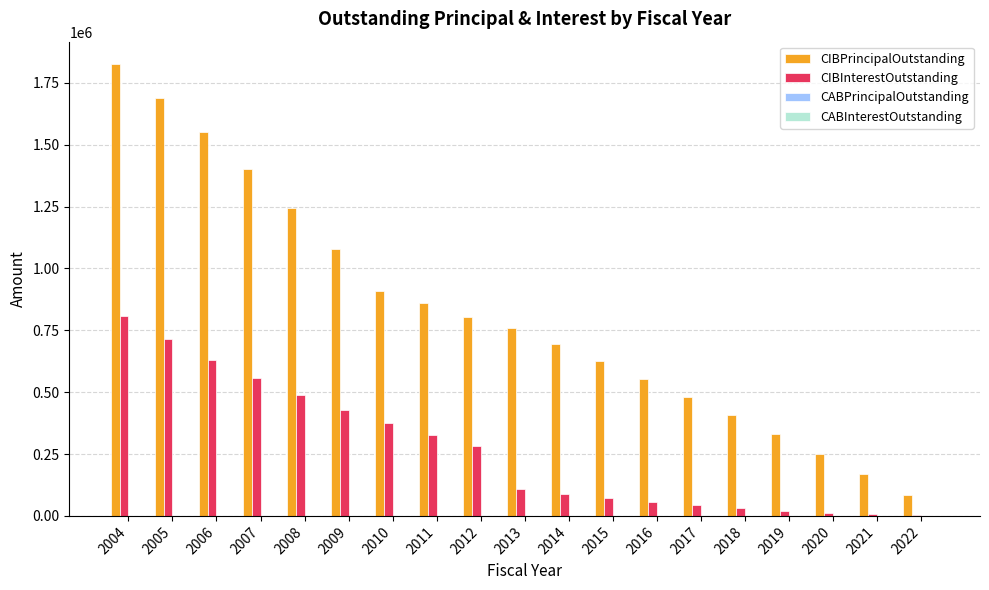

Which series changed the most between 2008 and 2017?

CIBPrincipalOutstanding